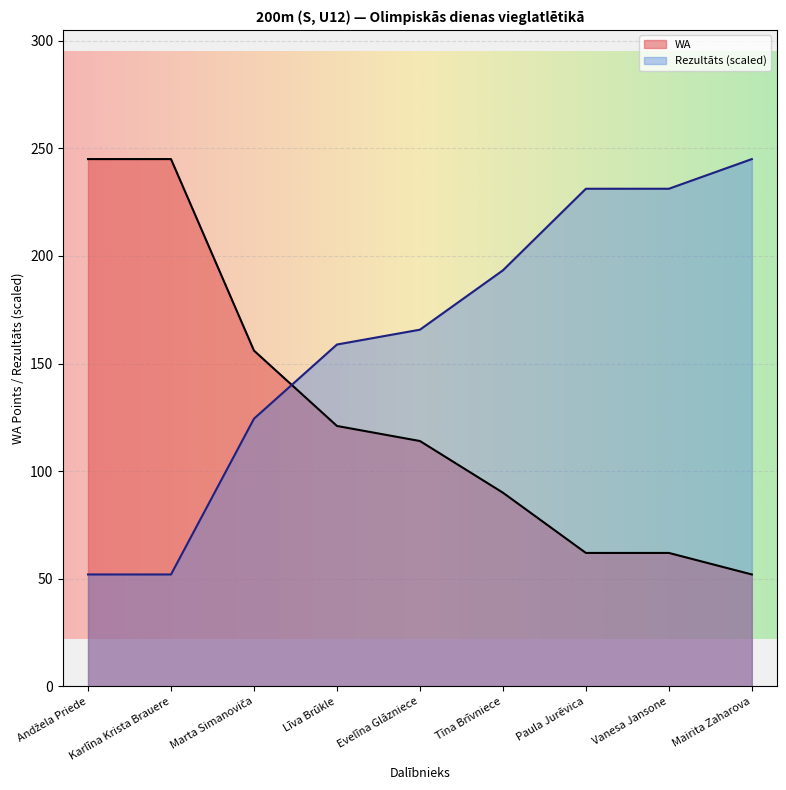

List the series in order of their overall mean, lowest first.

WA, Rezultāts (scaled)